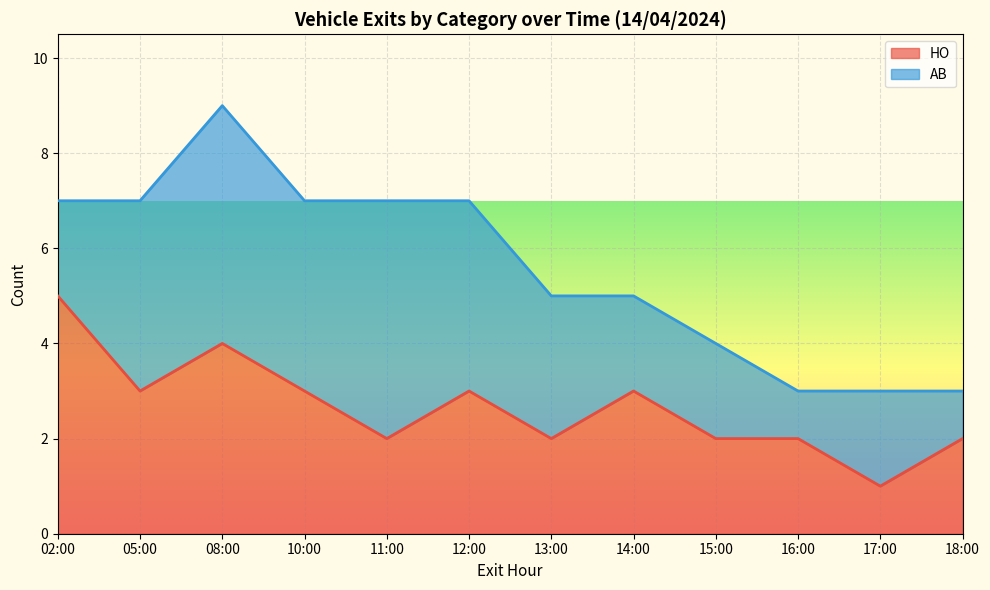

True or false: the data shows 3 at 14:00.

True